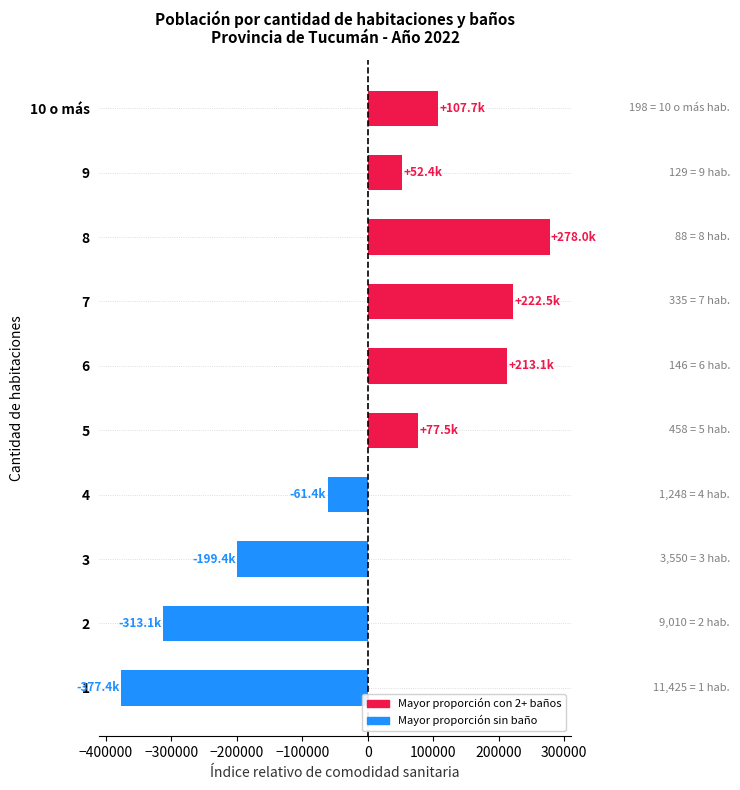

List the labels in order of value, largest first.

8, 7, 6, 10 o más, 5, 9, 4, 3, 2, 1